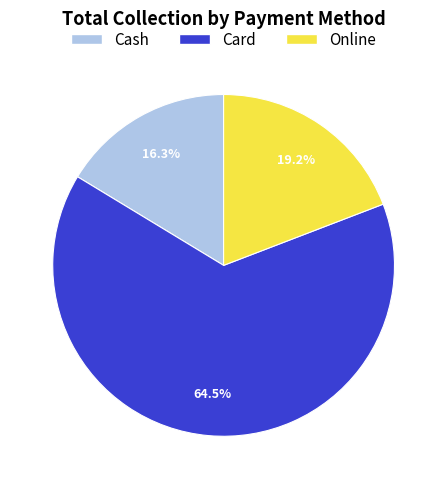

What percentage do Cash and Online together represent?

35.5%